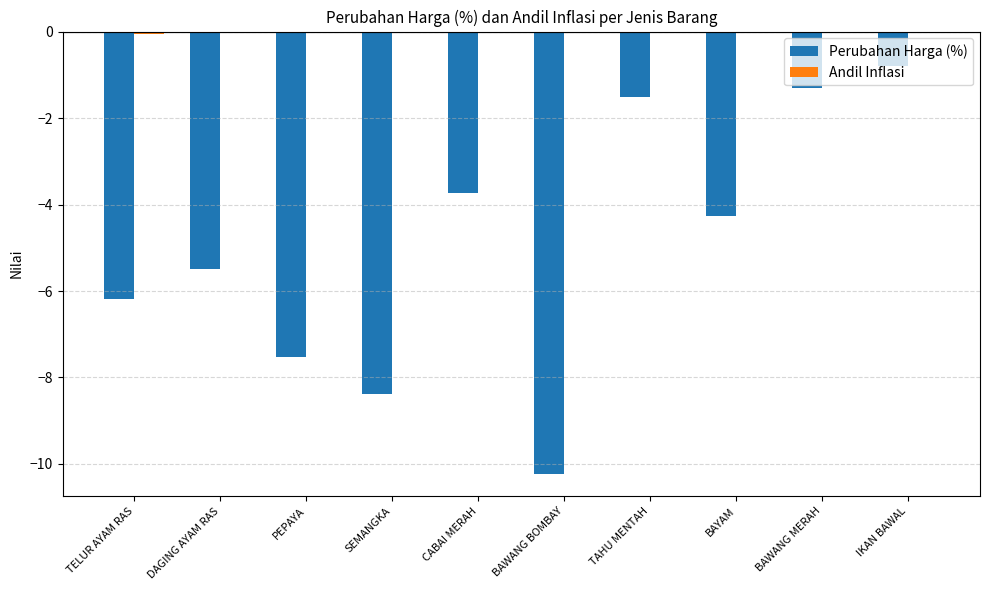

What is the sum of the Perubahan Harga (%) values at TELUR AYAM RAS and BAYAM?

-10.4